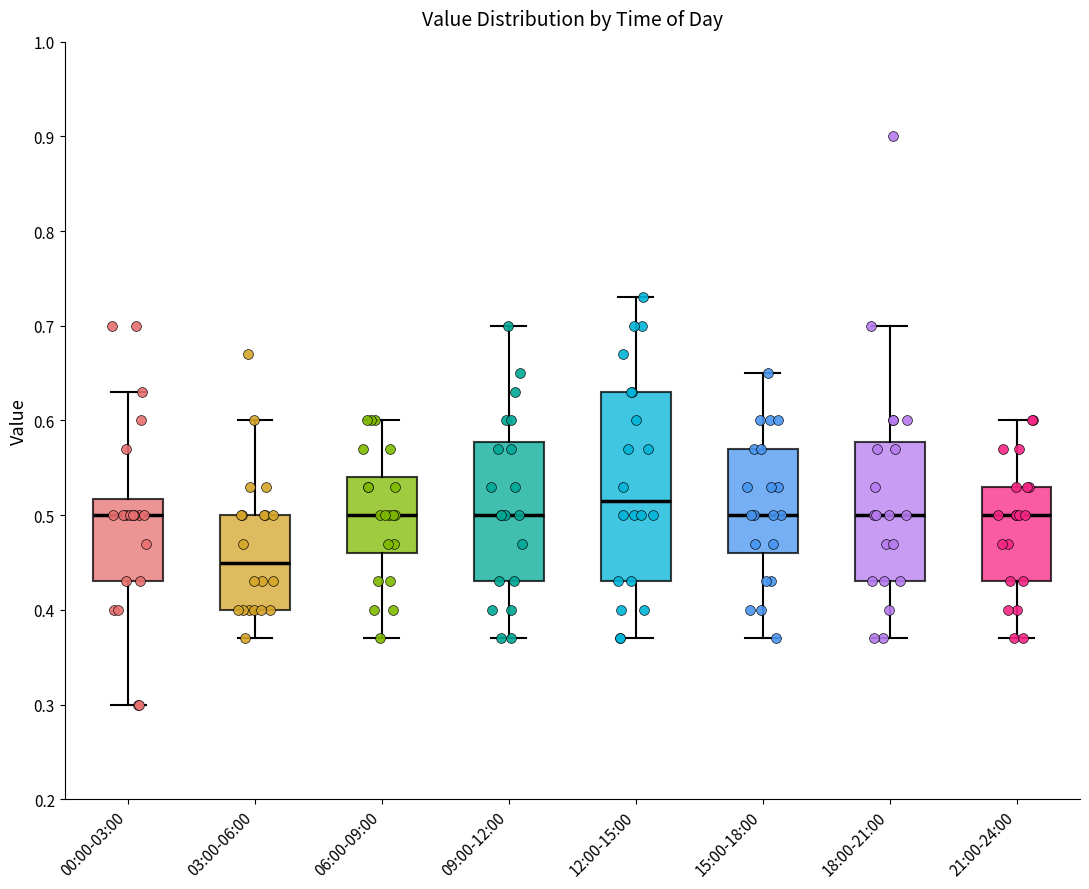

Comparing the boxes themselves (not the whiskers), which one is the tallest?

12:00-15:00